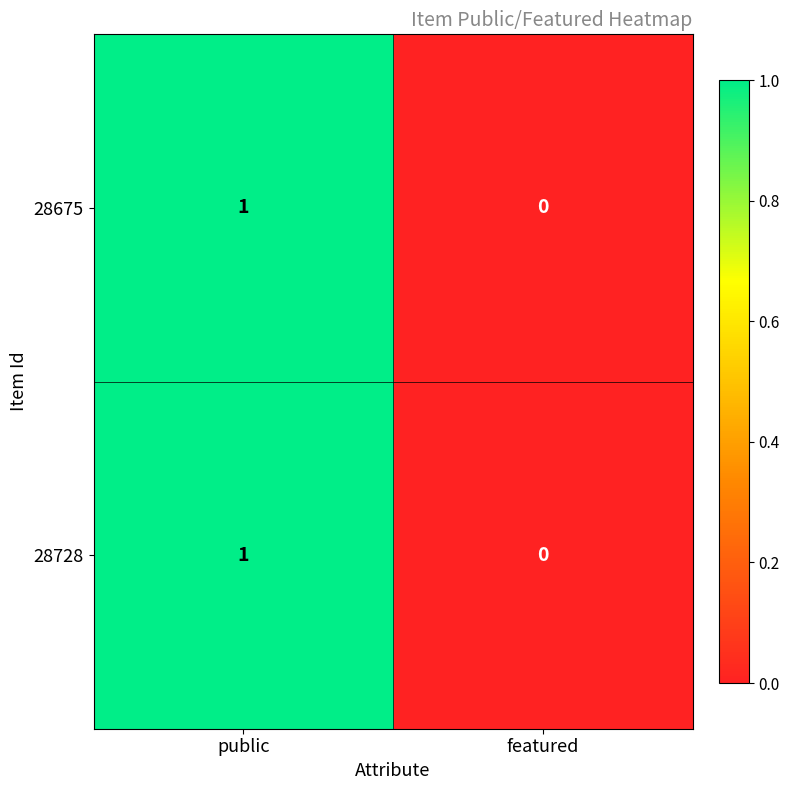

Reading right to left, transcribe all the data shown in this chart.

28675: featured=0	public=1
28728: featured=0	public=1